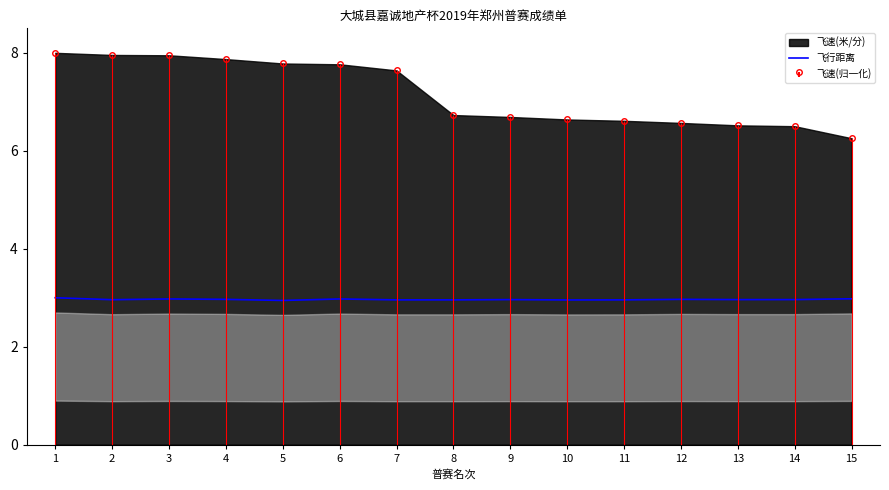

Which category has the lowest value in the 飞速(米/分) series?

15